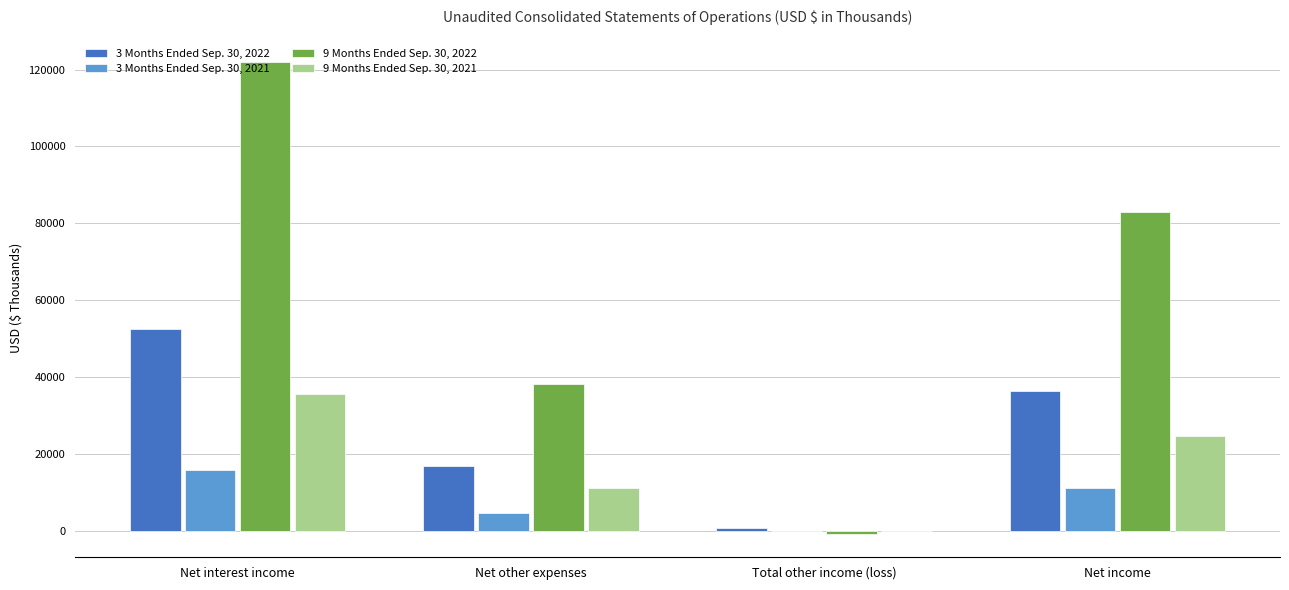

Which series has the widest spread of values?

9 Months Ended Sep. 30, 2022